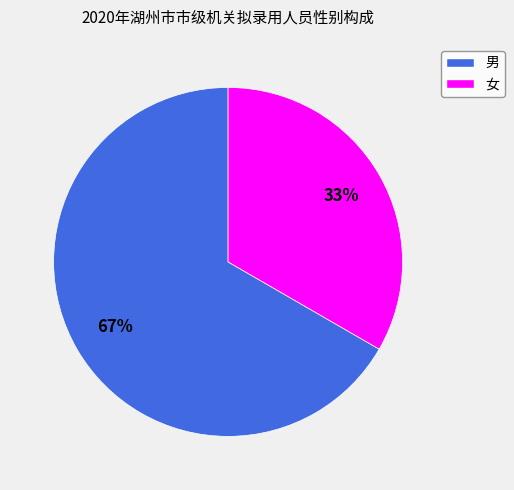

Count the number of slices in the pie.

2